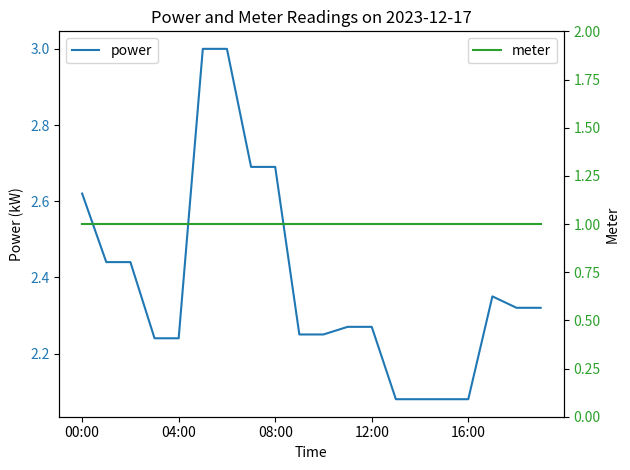

What is the value of the meter point at the 20th from the left?

1.0